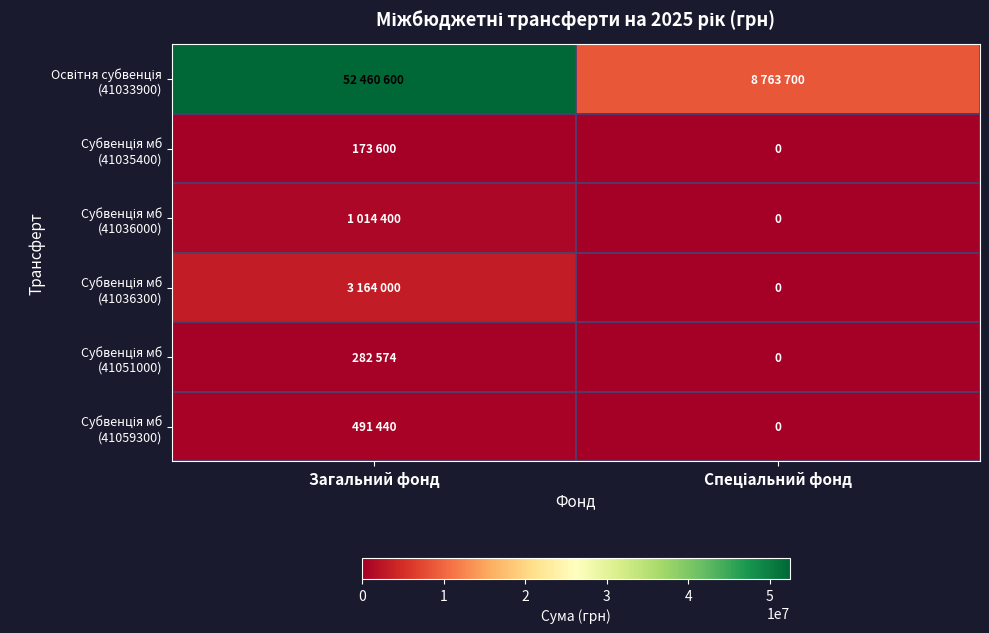

The Субвенція мб (41035400) series shows 116841 at Спеціальний фонд. True or false?

False